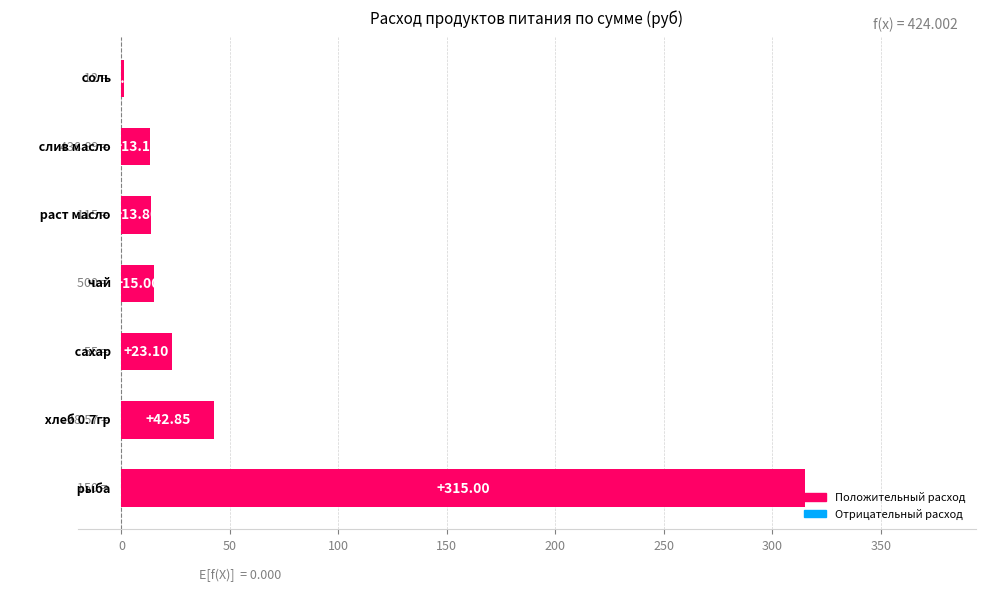

What is the sum of all values?

424.0